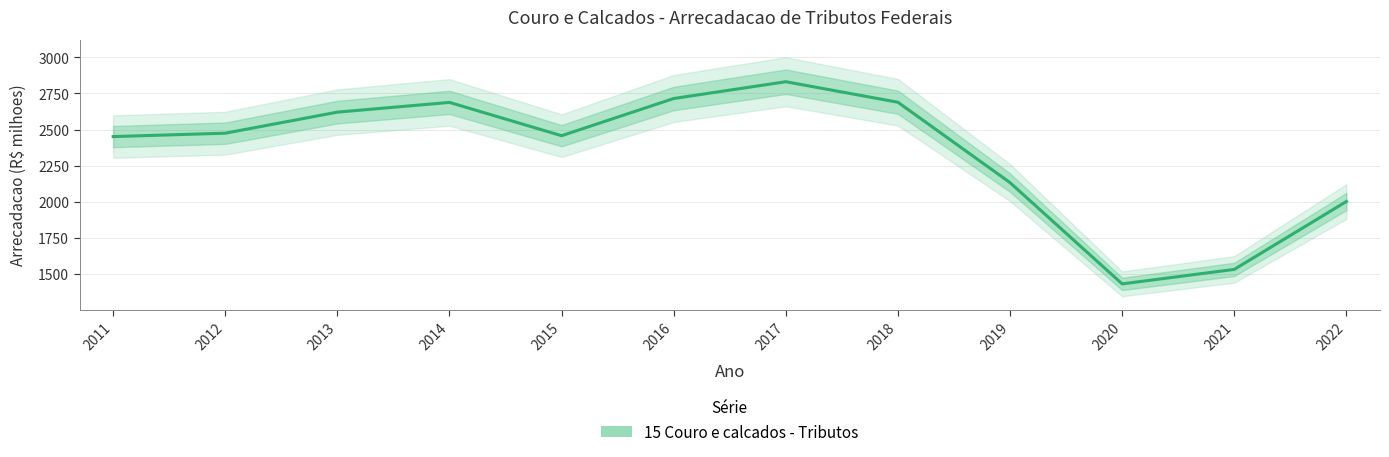

What is the sum of all values?

28023.8